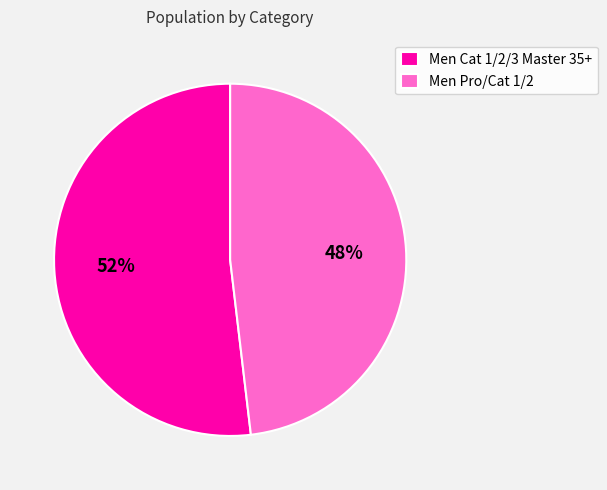

To the nearest percent, what portion does Men Cat 1/2/3 Master 35+ represent?

52%